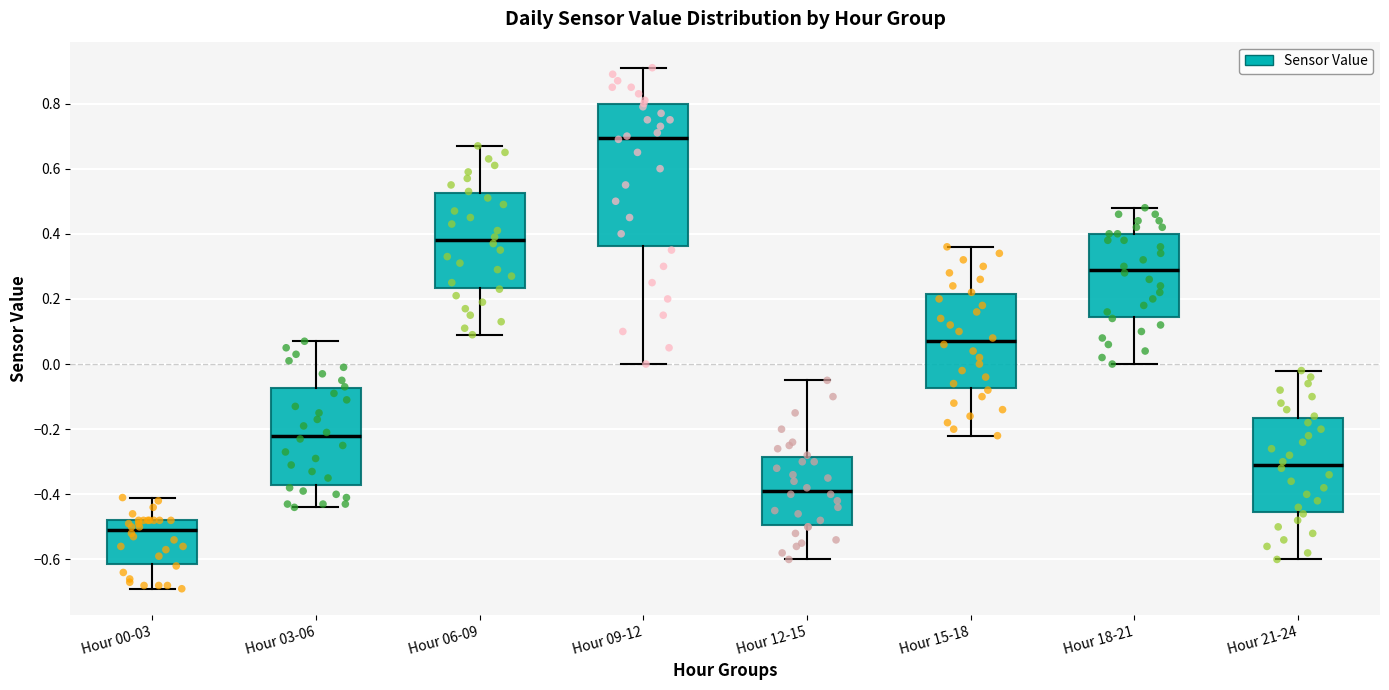

Where does the upper whisker of the box for Hour 06-09 end on the y-axis? The values are not printed on the chart, so give them approximately, as read against the axis.

0.68